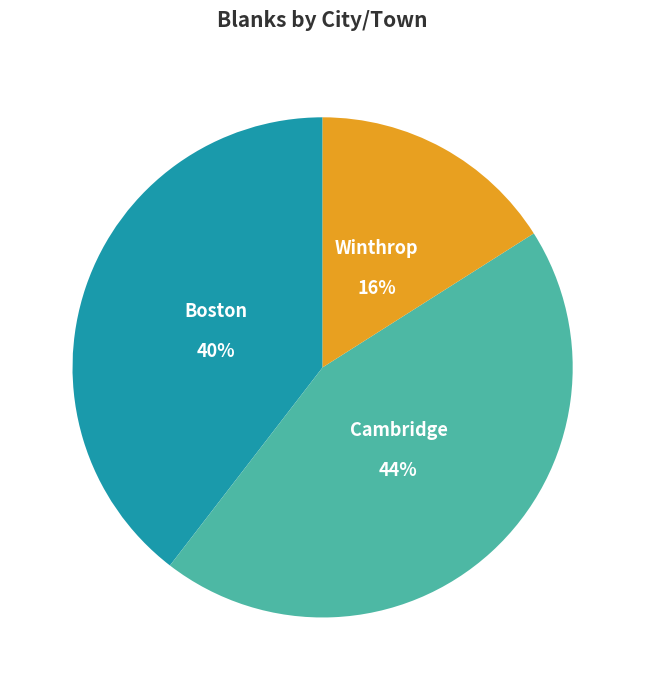

The Cambridge slice represents 44% of the pie. True or false?

True